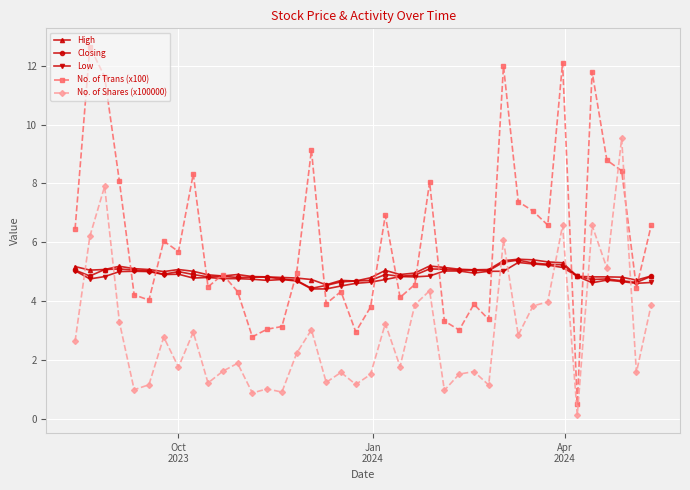

What is the difference between the maximum and second lowest values in the High series?

0.7